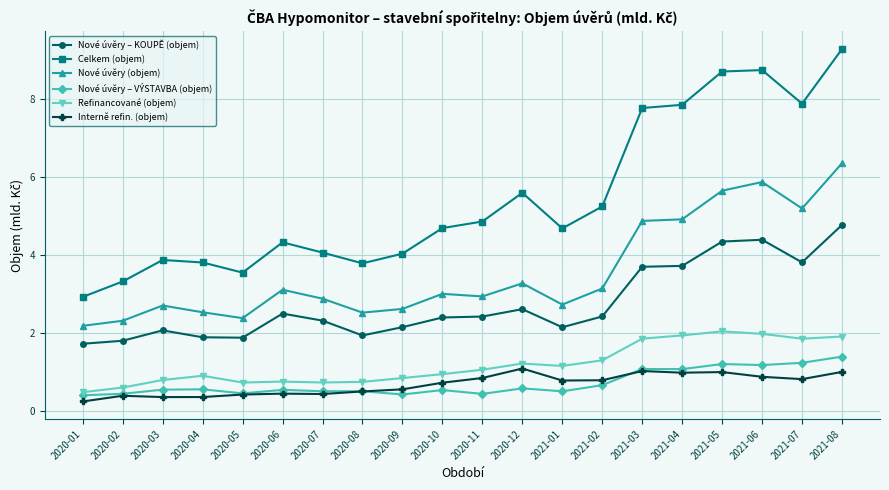

How many data points in Refinancované (objem) are less than 1?

10